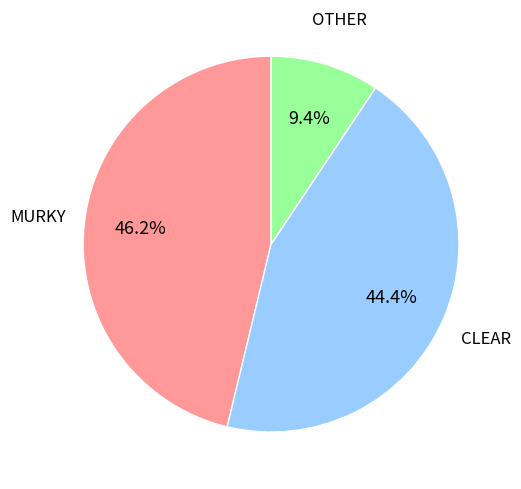

What is the ratio of the value at CLEAR to the value at MURKY?

1.0